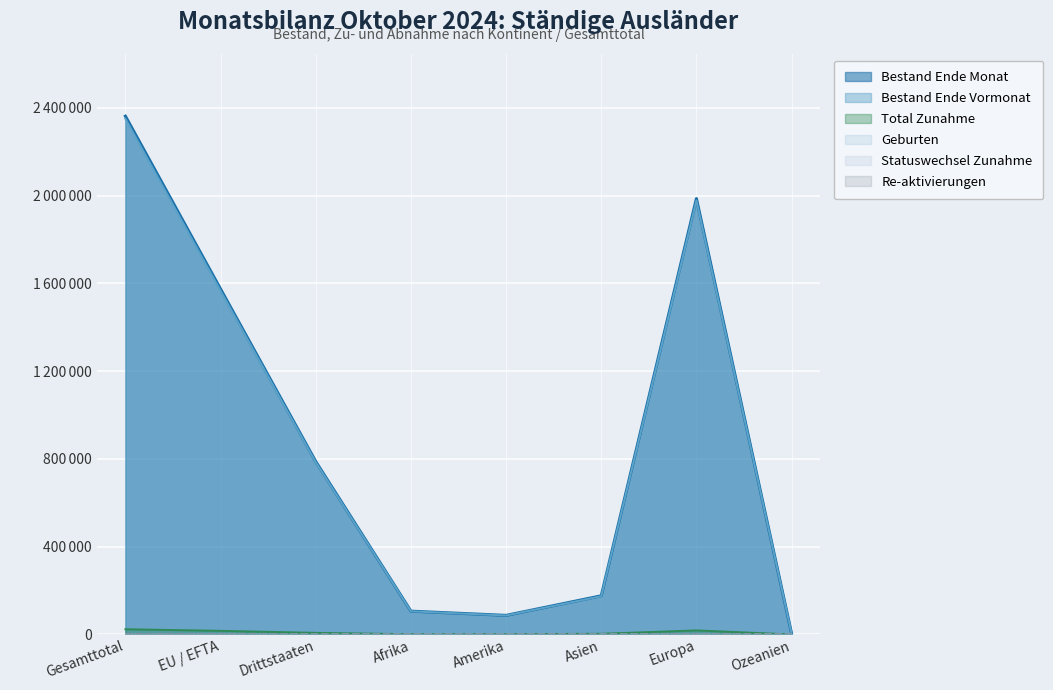

True or false: Geburten has more than 0 interior local peaks.

True